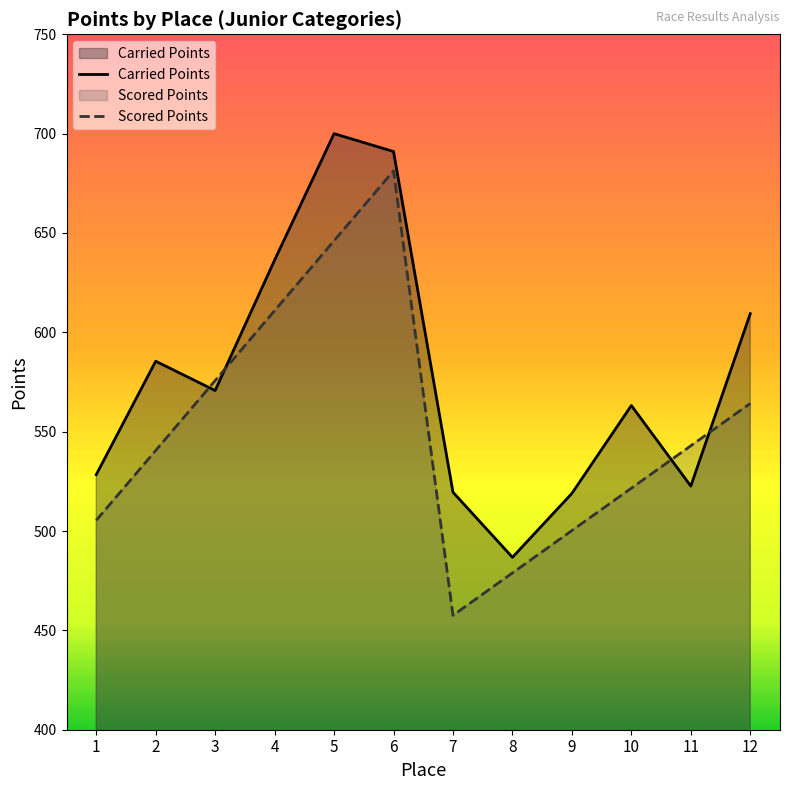

True or false: Carried Points has more than 0 points higher than both neighbors.

True